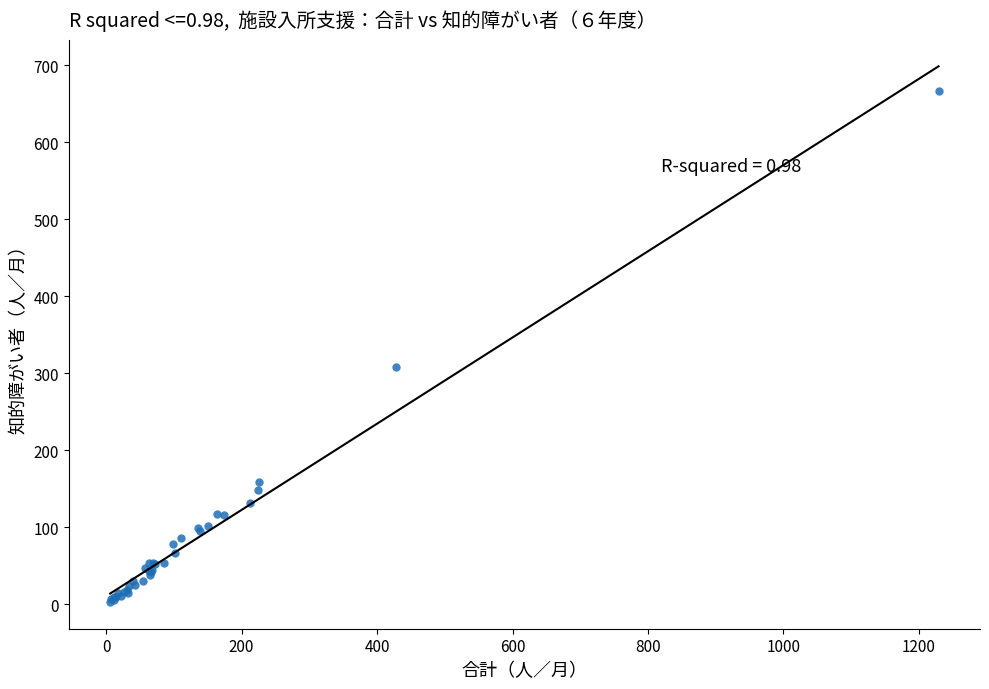

What Y value in the scatter plot is closest to 335?

308